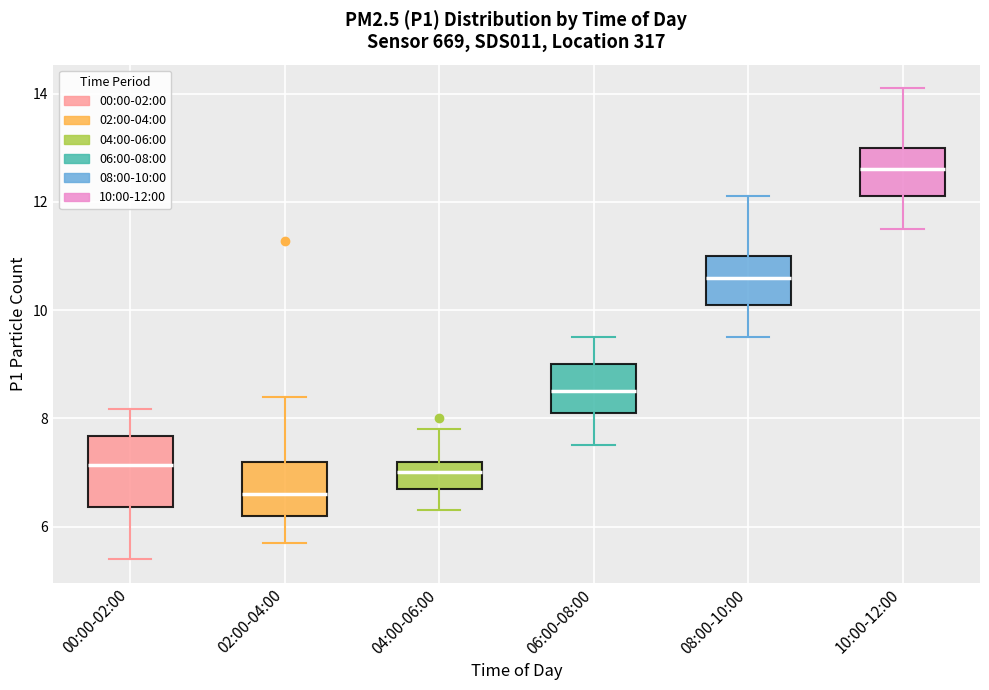

Comparing the boxes themselves (not the whiskers), which one is the tallest?

00:00-02:00